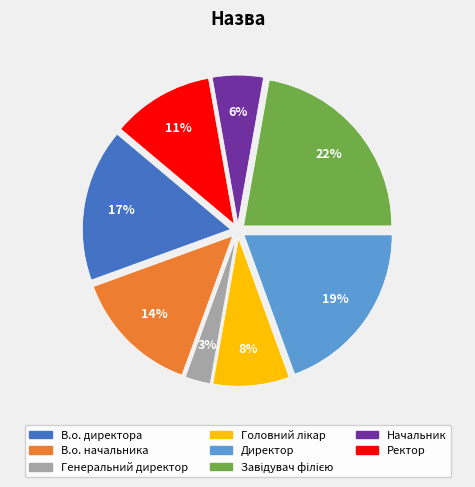

Do В.о. начальника and Ректор together represent more than half of the pie?

No